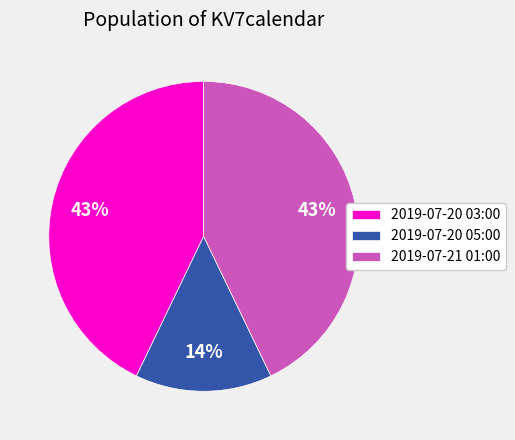

To the nearest percent, what portion does 2019-07-20 05:00 represent?

14%